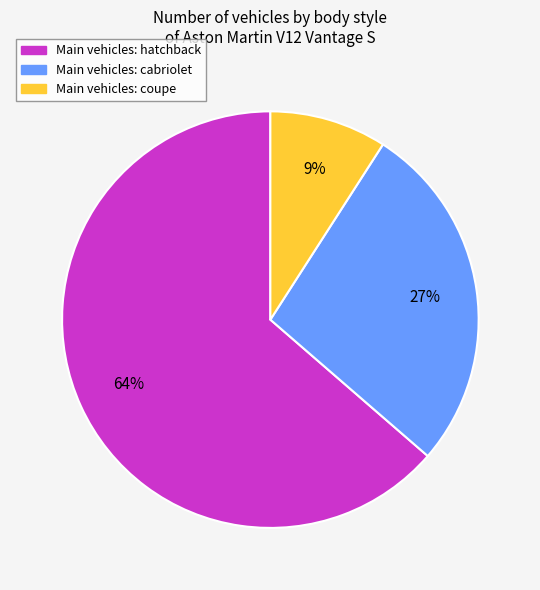

Is there any slice that represents more than half of the pie?

Yes